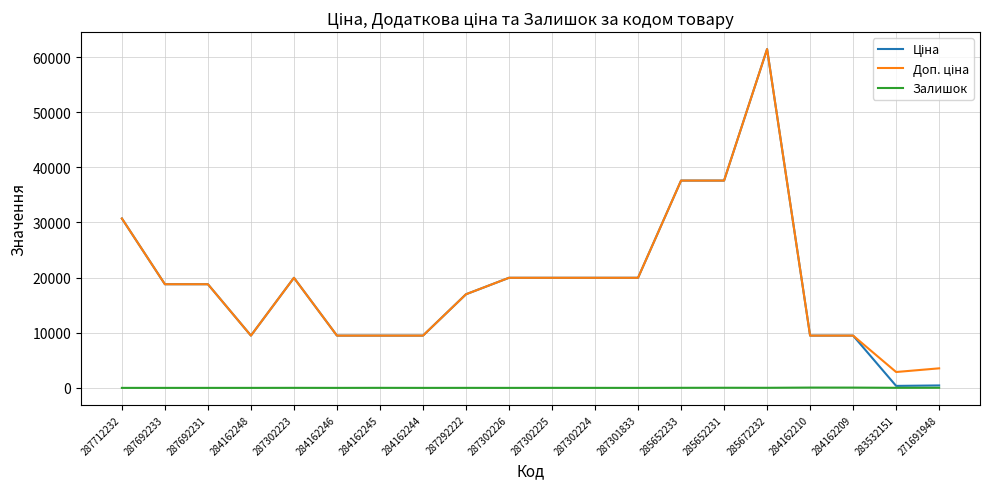

True or false: Залишок has more than 1 points higher than both neighbors.

True